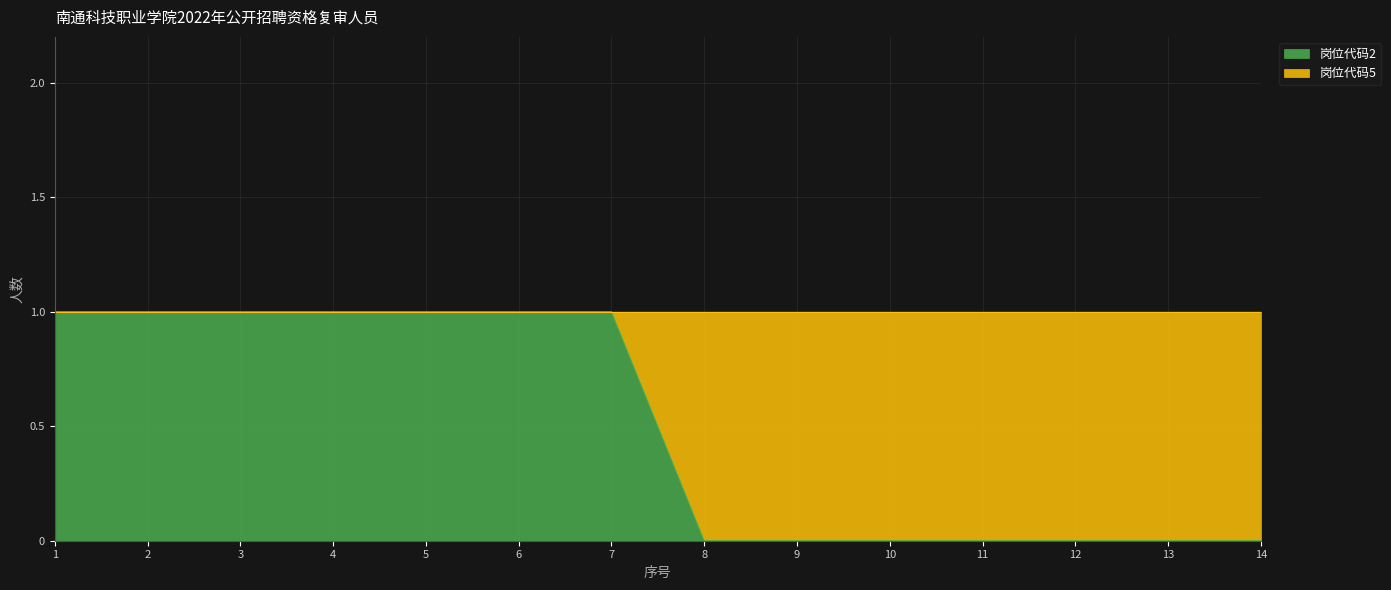

What is the greatest value displayed?

1